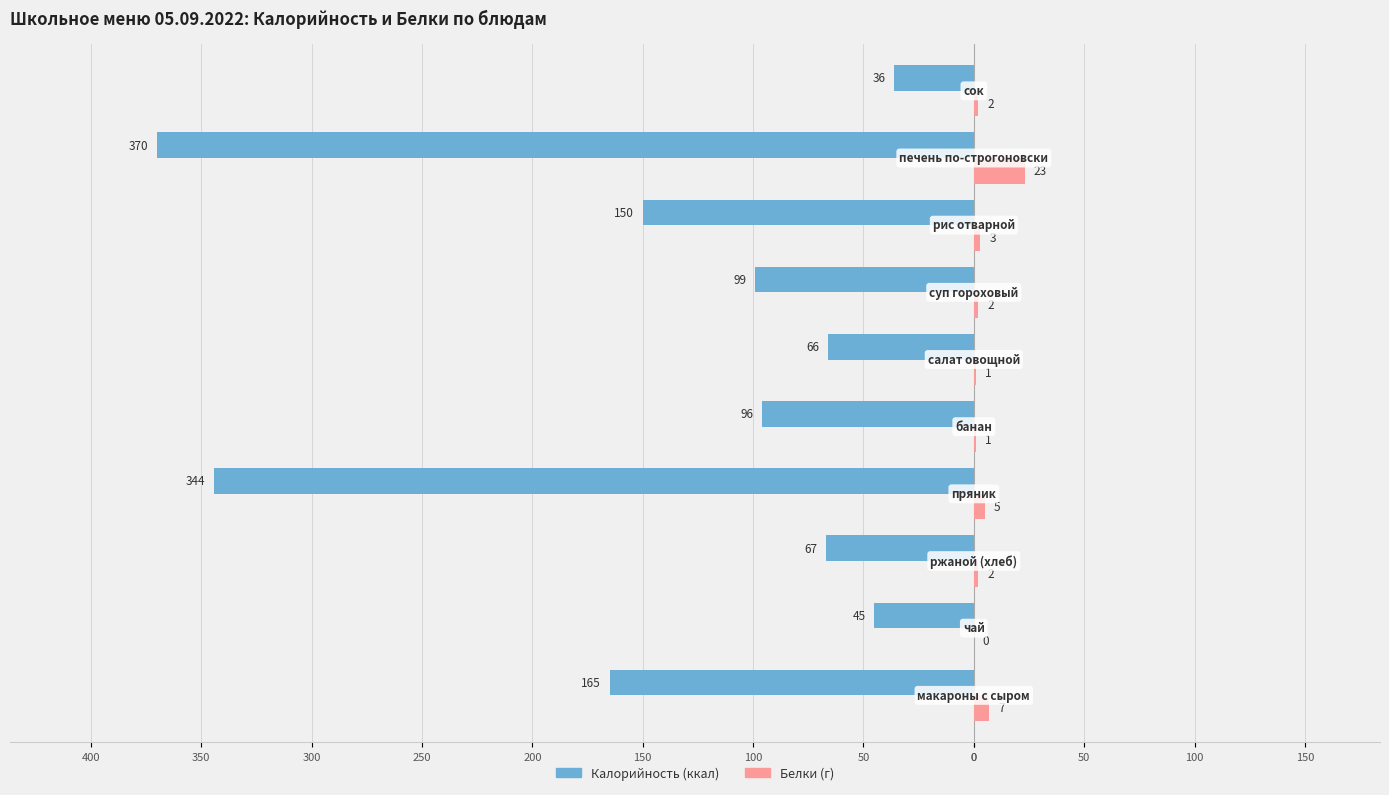

True or false: Белки has a value of 1 at 0.

False